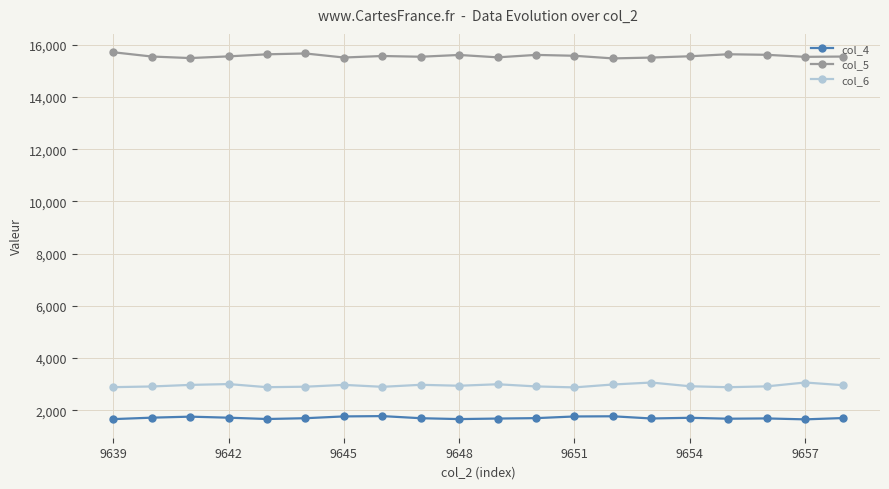

What is the difference between the second highest and second lowest values in the col_6 series?

179